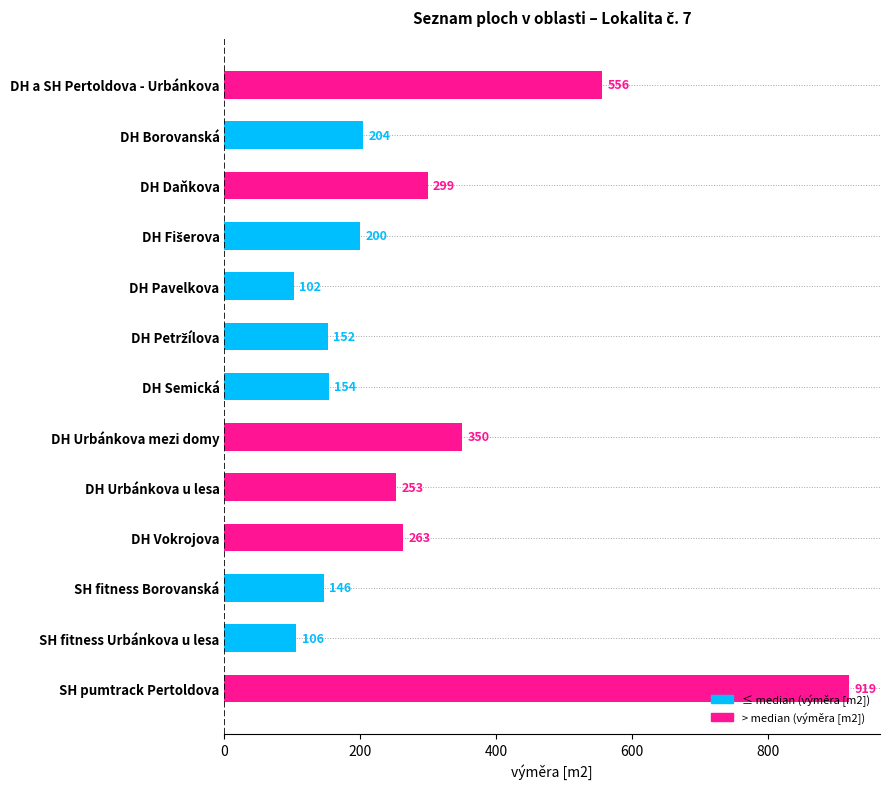

What is the change in value from DH Vokrojova to SH pumtrack Pertoldova?

+656